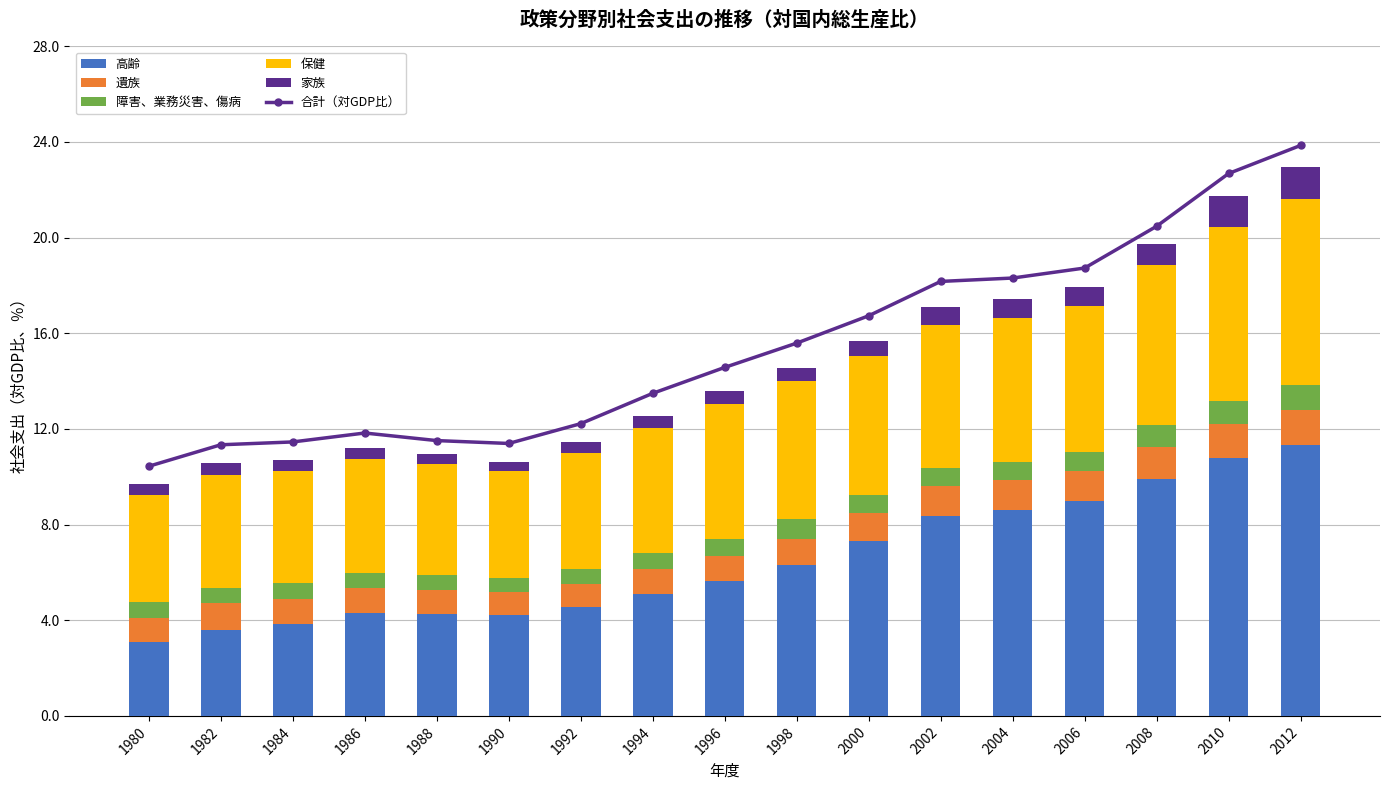

What is the difference between the 障害、業務災害、傷病 values at 2012 and 1980?

0.4